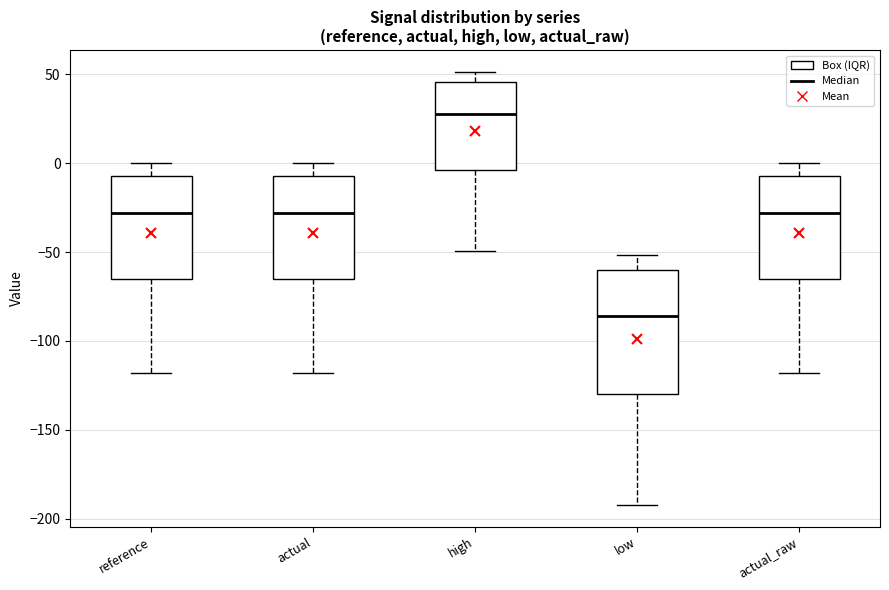

Comparing the boxes themselves (not the whiskers), which one is the tallest?

low